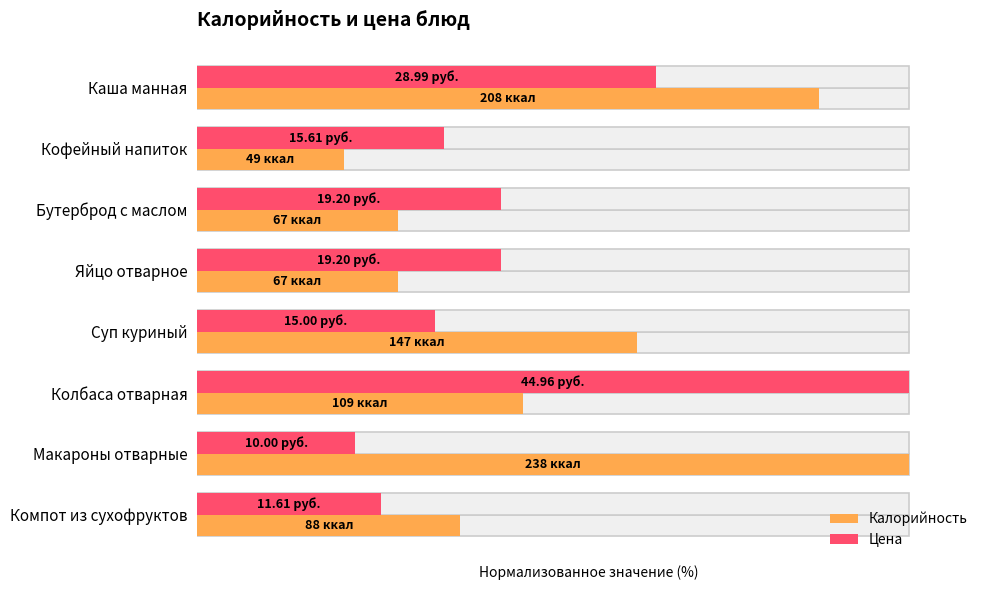

Rank the series at Каша манная from highest to lowest value.

Калорийность, Цена